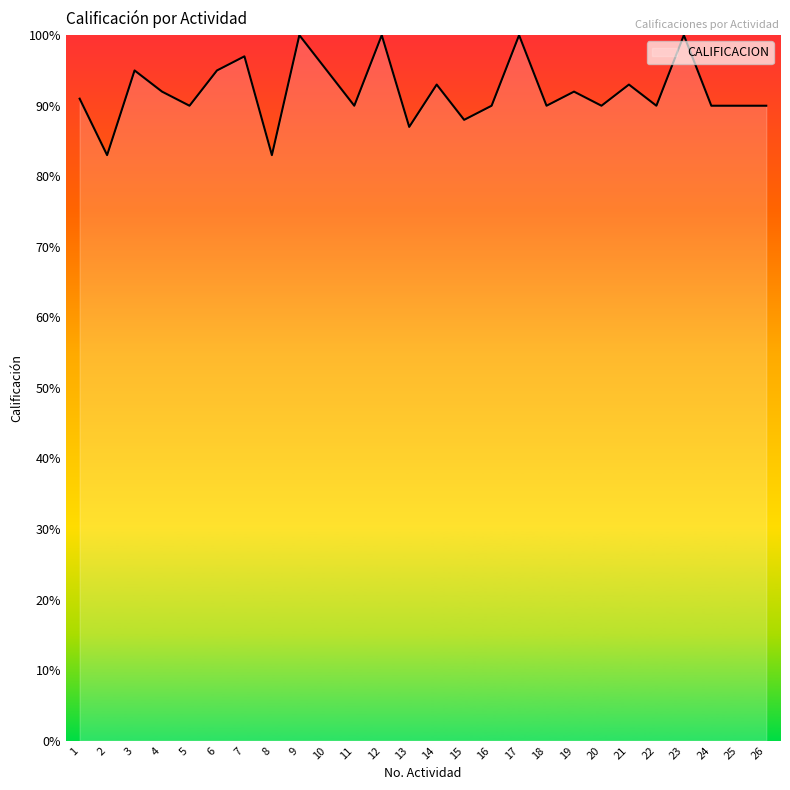

Reading right to left, transcribe all the data shown in this chart.

26=90	25=90	24=90	23=100	22=90	21=93	20=90	19=92	18=90	17=100	16=90	15=88	14=93	13=87	12=100	11=90	10=95	9=100	8=83	7=97	6=95	5=90	4=92	3=95	2=83	1=91